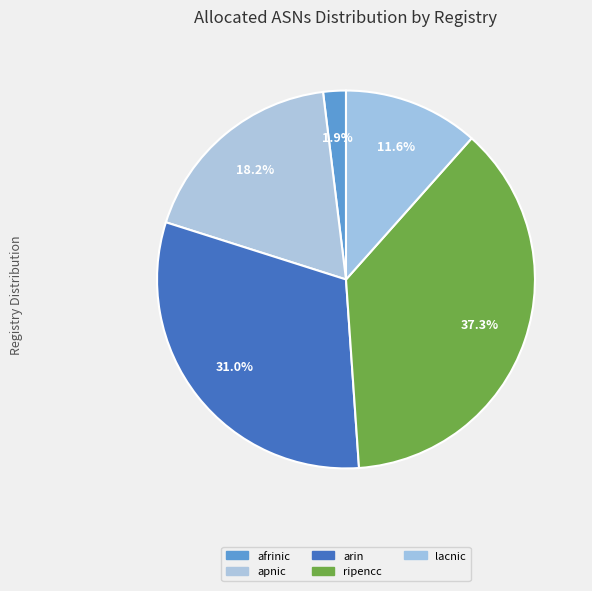

To the nearest percent, what is the combined percentage of afrinic and ripencc?

39%